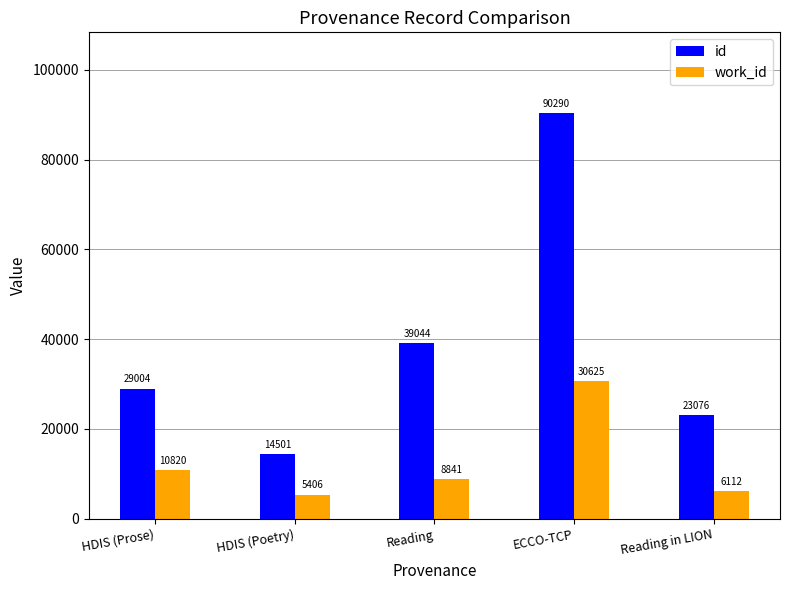

Reading right to left, transcribe all the data shown in this chart.

id: 23076	90290	39044	14501	29004
work_id: 6112	30625	8841	5406	10820